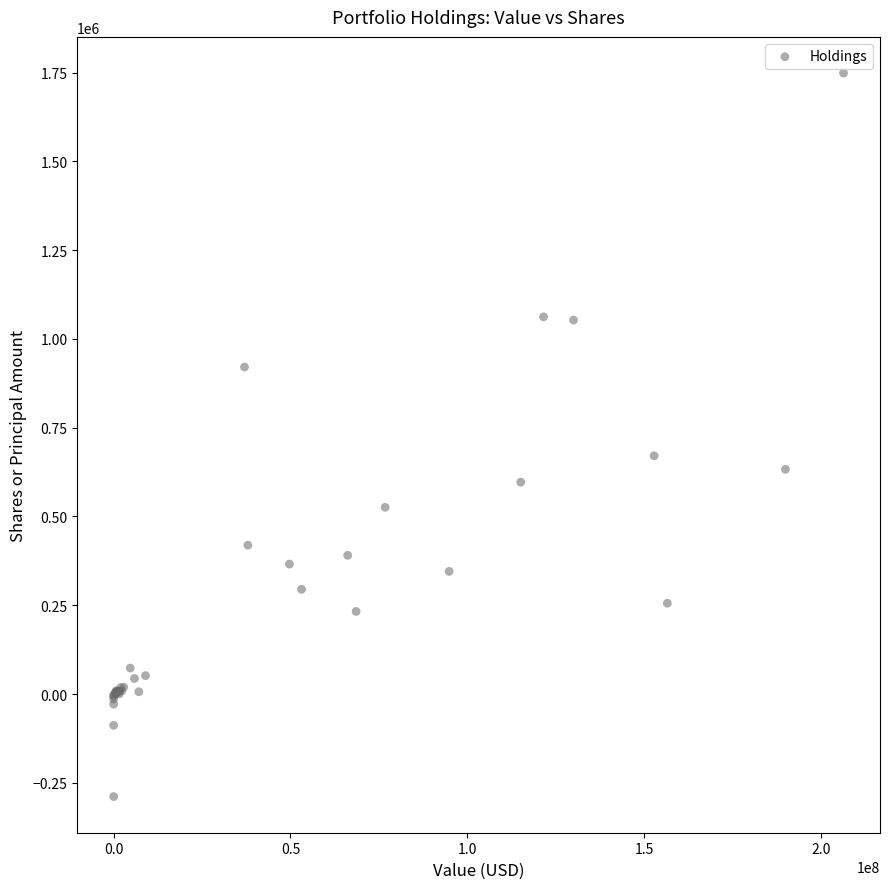

What Y value in the scatter plot is closest to 729970?

670970